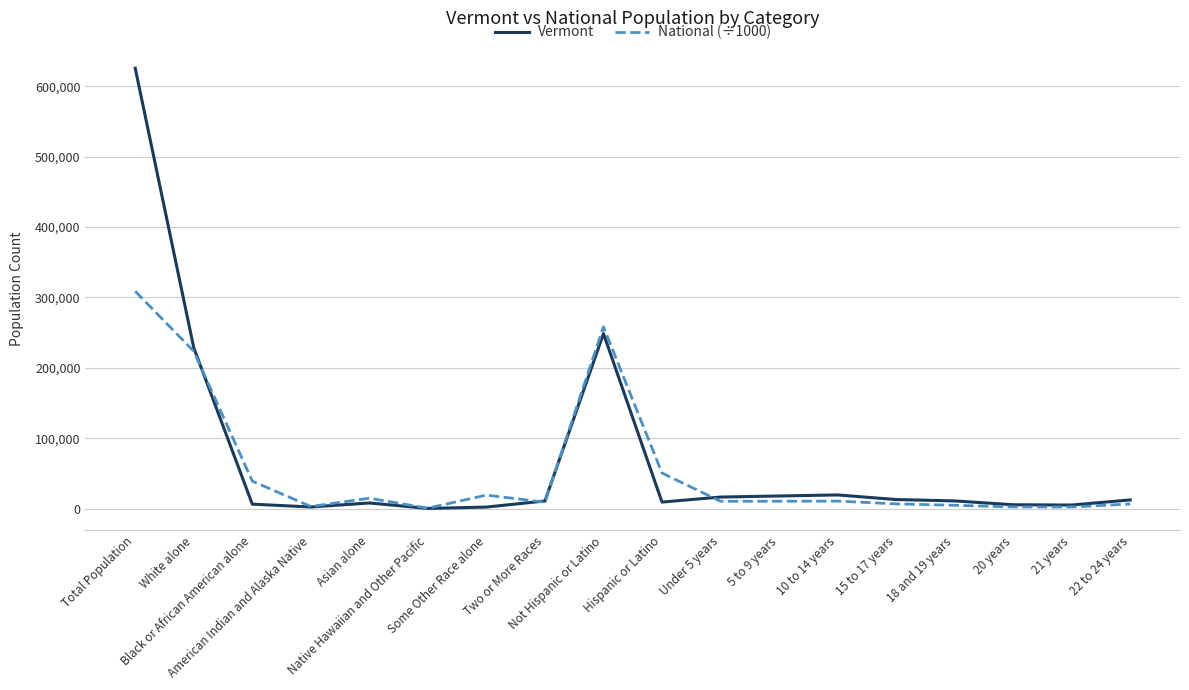

Which series has the widest spread of values?

Vermont